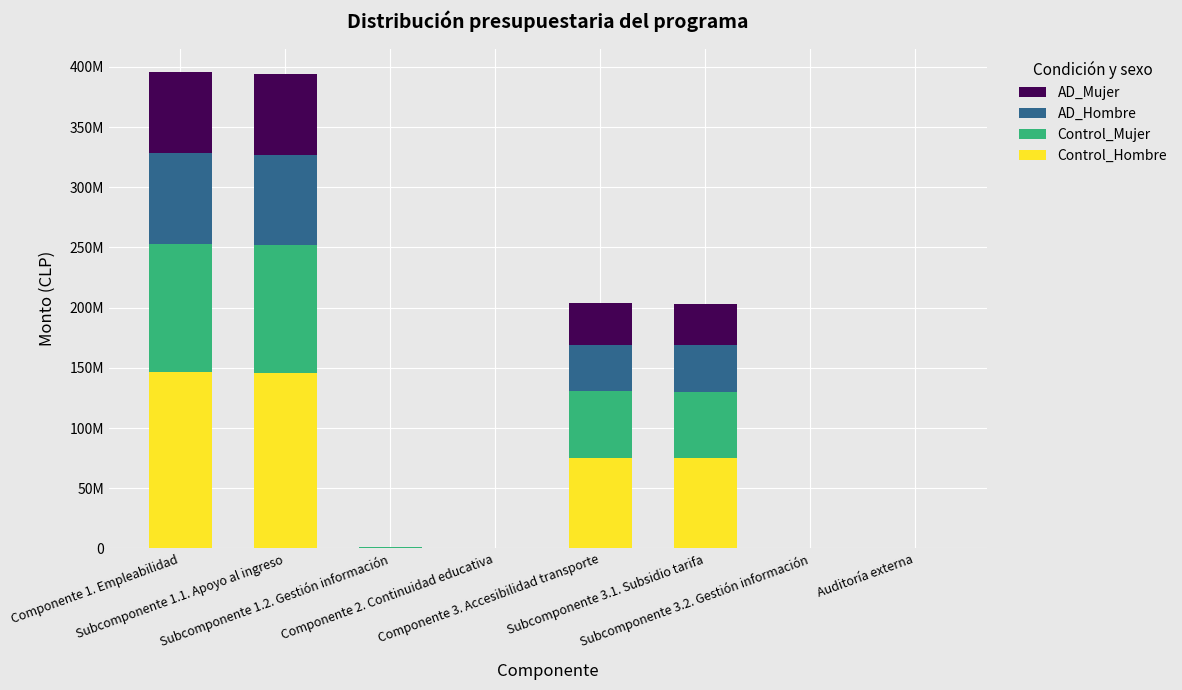

What is the average value of the Control_Hombre series?

55471071